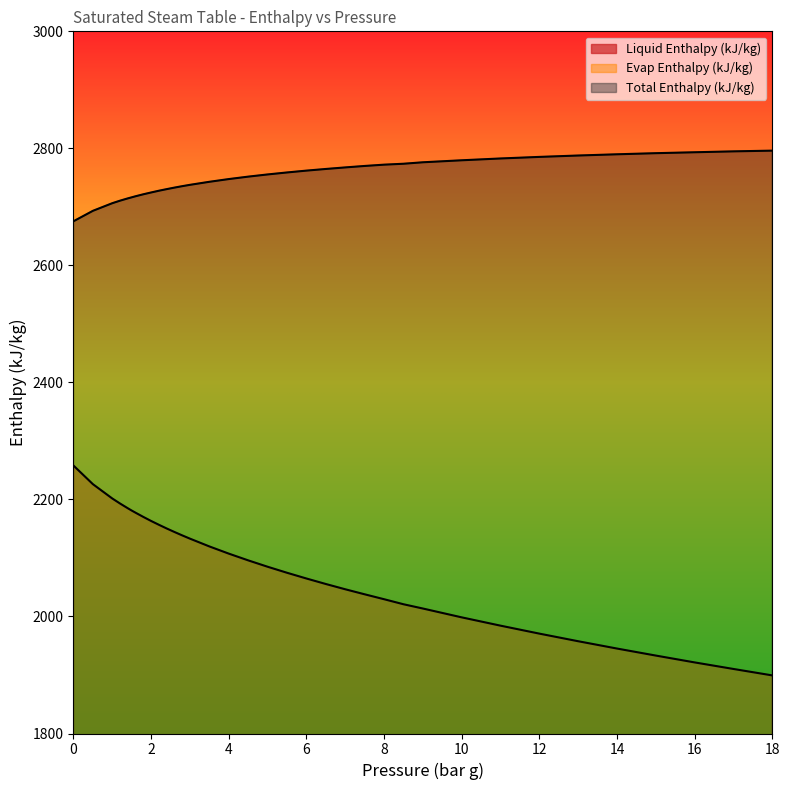

True or false: Total Enthalpy (kJ/kg) and Liquid Enthalpy (kJ/kg) cross at least once.

False